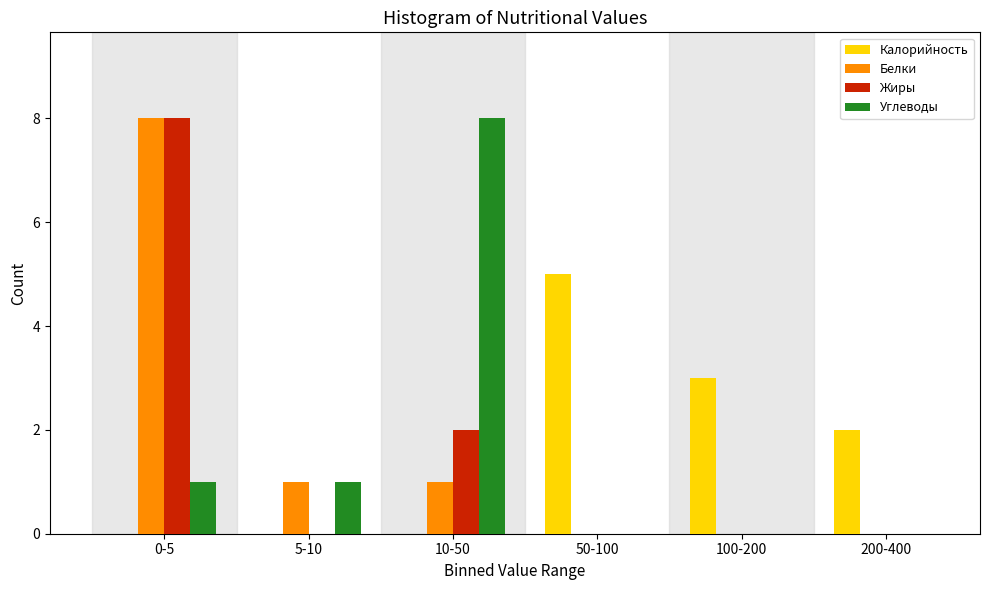

Reading left to right, list all the values displayed in this chart.

Калорийность: 0-5=0	5-10=0	10-50=0	50-100=5	100-200=3	200-400=2
Белки: 0-5=8	5-10=1	10-50=1	50-100=0	100-200=0	200-400=0
Жиры: 0-5=8	5-10=0	10-50=2	50-100=0	100-200=0	200-400=0
Углеводы: 0-5=1	5-10=1	10-50=8	50-100=0	100-200=0	200-400=0